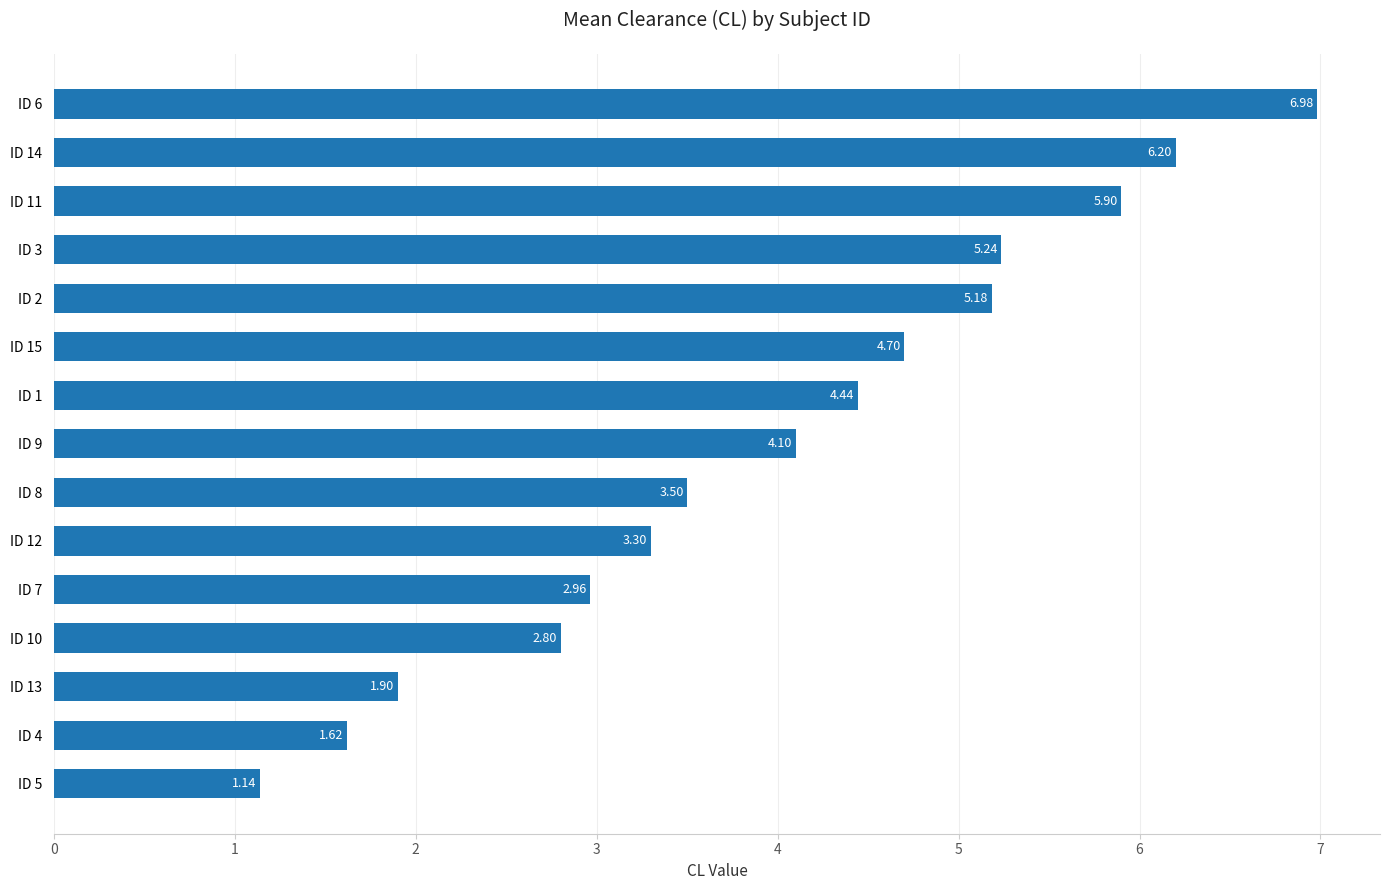

List the labels in order of value, largest first.

ID 6, ID 14, ID 11, ID 3, ID 2, ID 15, ID 1, ID 9, ID 8, ID 12, ID 7, ID 10, ID 13, ID 4, ID 5